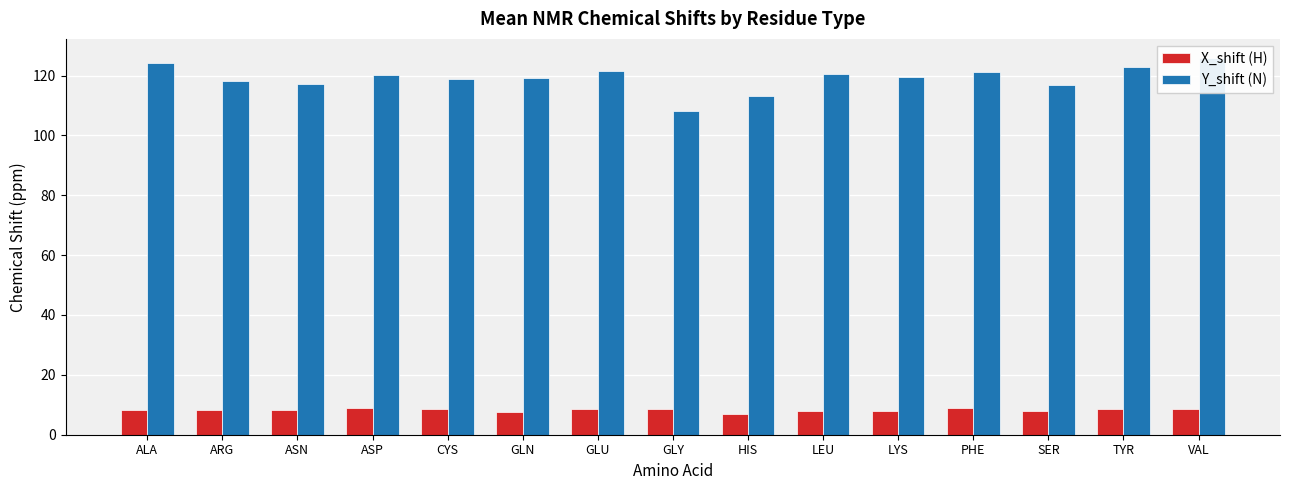

Between ASN and ASP, which series saw the biggest shift?

Y_shift (N)